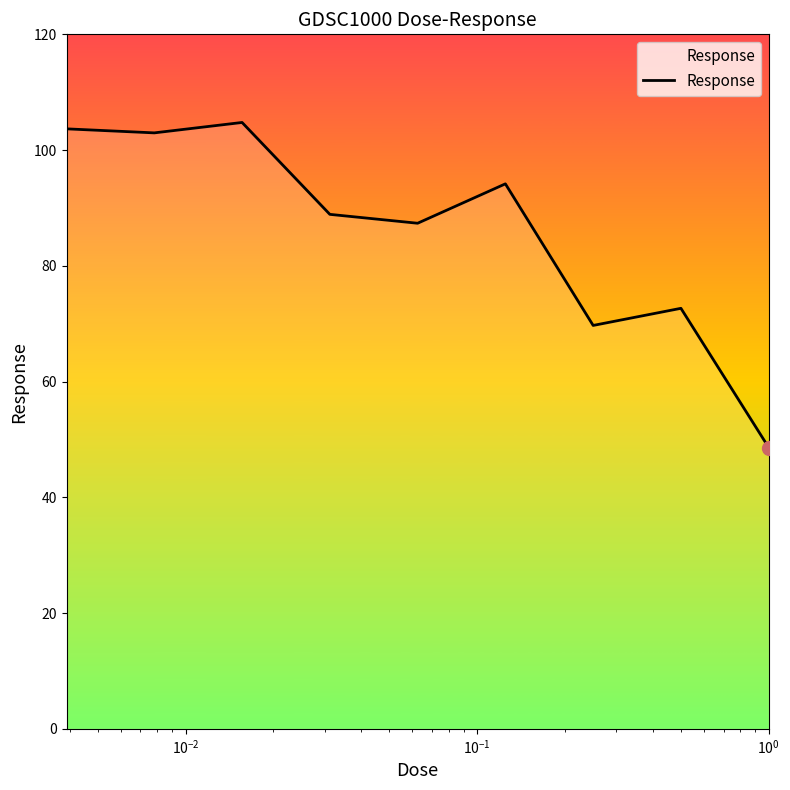

What is the minimum value shown in the chart?

48.6